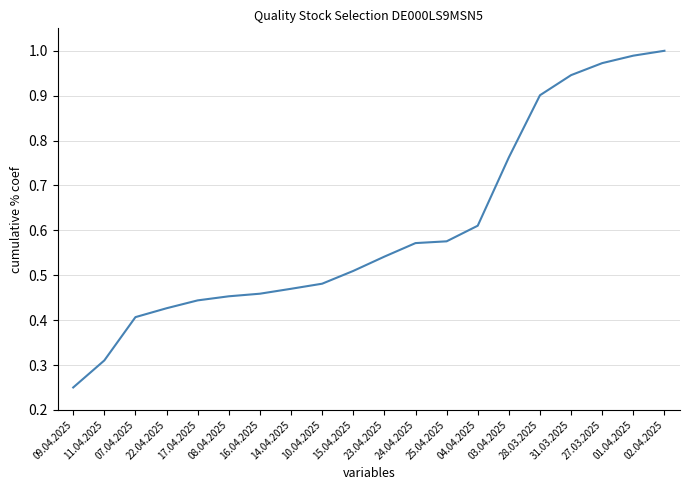

At which category does the chart reach its peak across all series?

02.04.2025